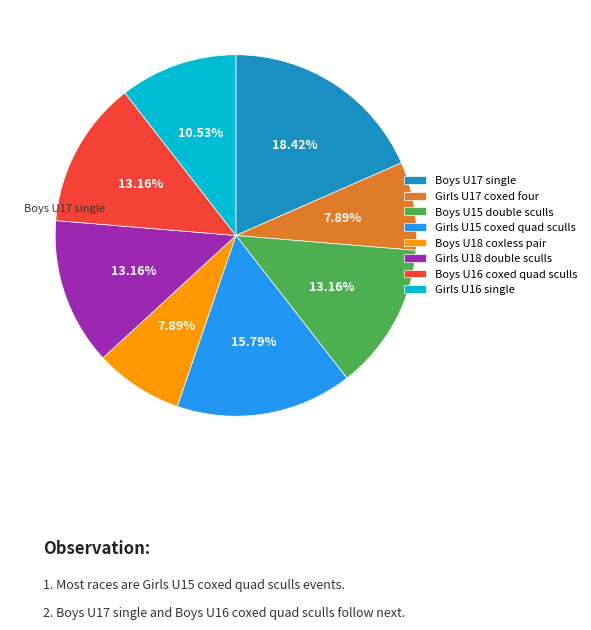

To the nearest percent, what portion does Boys U16 coxed quad sculls represent?

13%